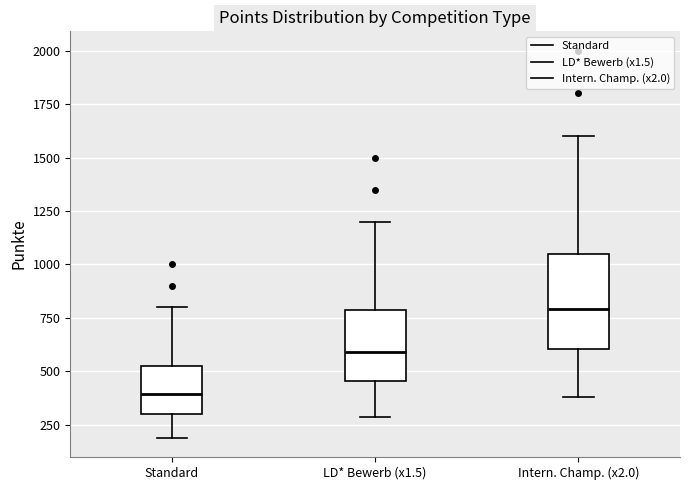

Reading left to right, transcribe this box plot: for each box, give where its median line is, the range the box spans, and where its two whiskers end, as read against the y-axis. The values are not printed on the chart, so give them approximately, as read against the axis.

Standard: median 400, box 300 to 550, whiskers 200 to 800
LD* Bewerb (x1.5): median 600, box 450 to 800, whiskers 300 to 1200
Intern. Champ. (x2.0): median 800, box 600 to 1050, whiskers 400 to 1600